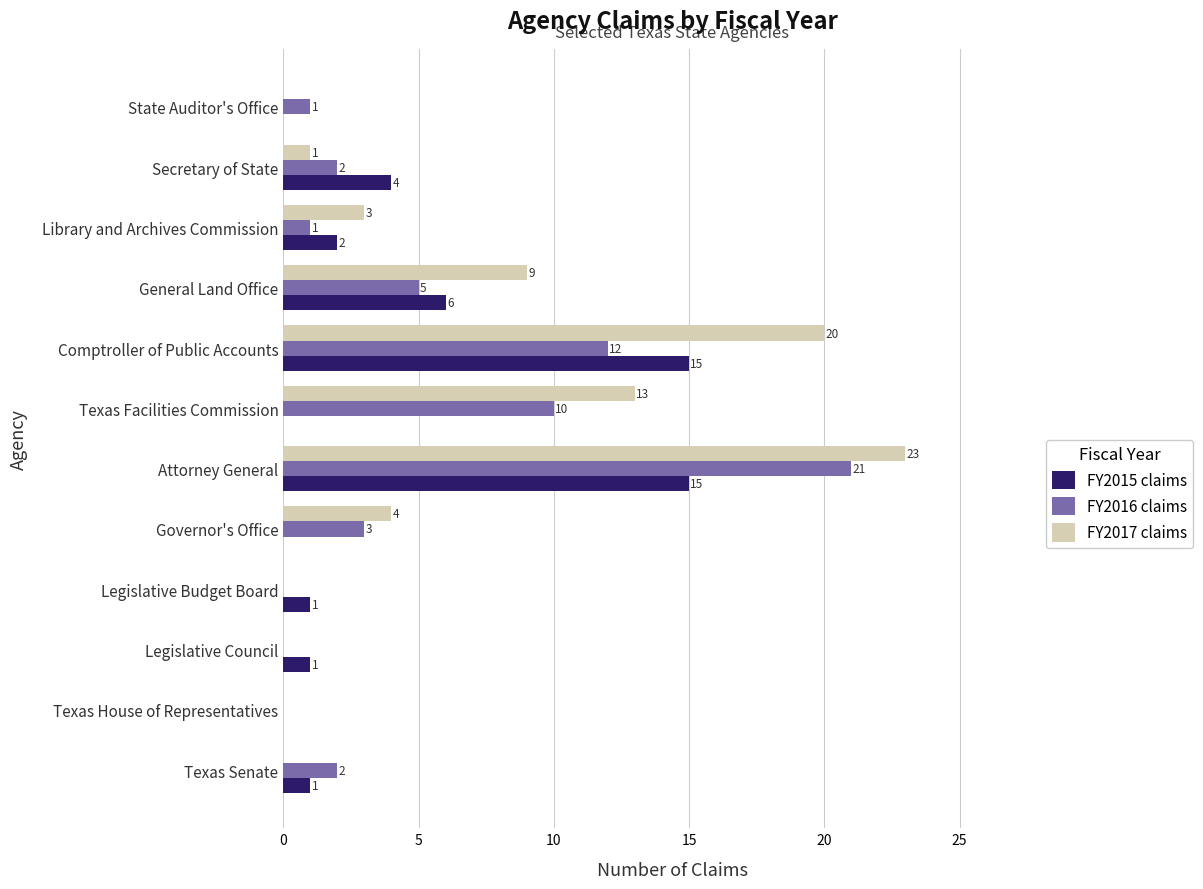

The value of FY2016 claims at Legislative Budget Board is 0. True or false?

True